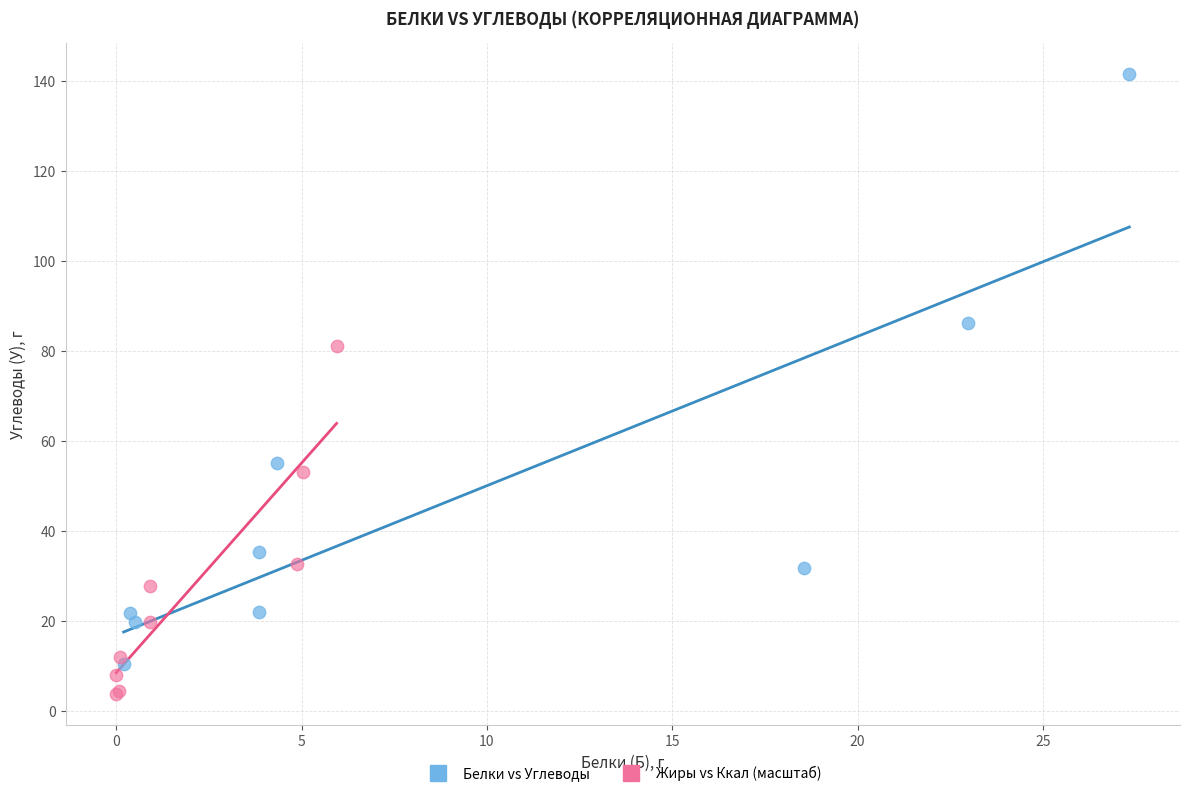

What are all the series names shown in the legend?

Белки vs Углеводы, Жиры vs Ккал (масштаб)